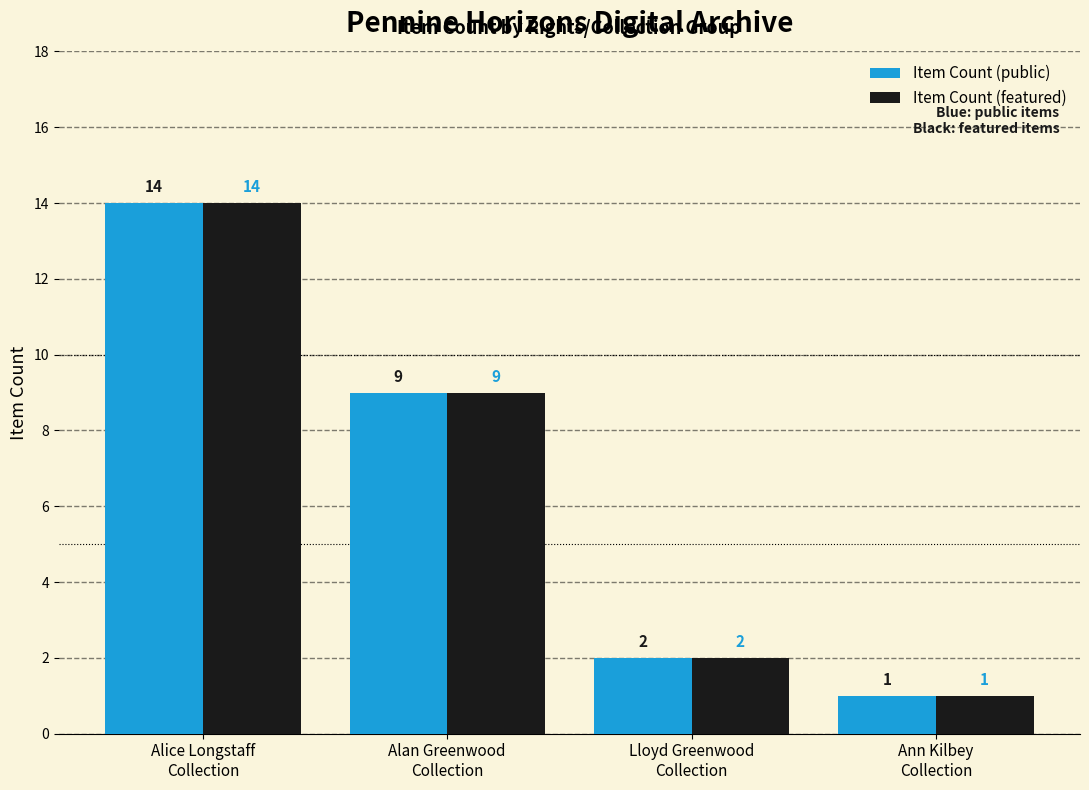

What are all the series names shown in the legend?

Item Count (public), Item Count (featured)